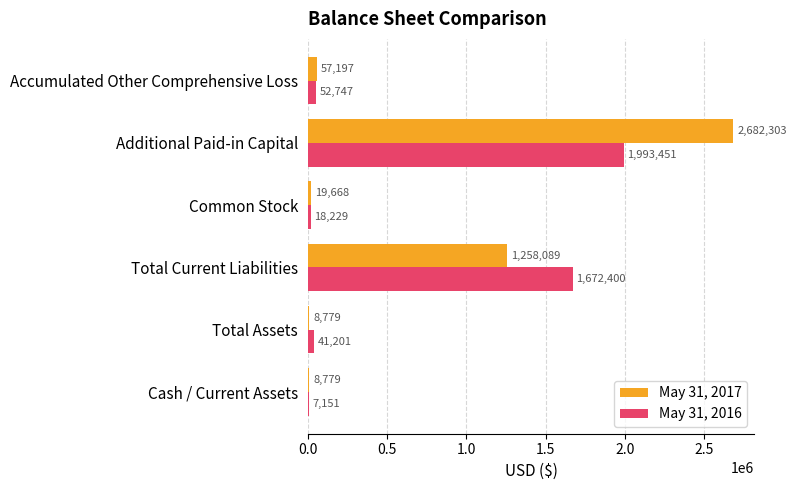

What is the approximate value of May 31, 2016 at Total Assets?

41201